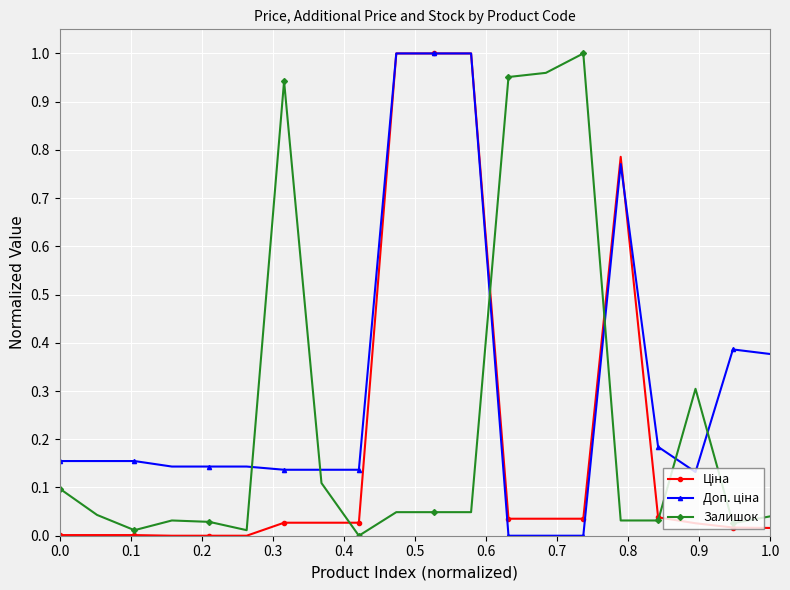

How many values in Залишок are above zero?

19